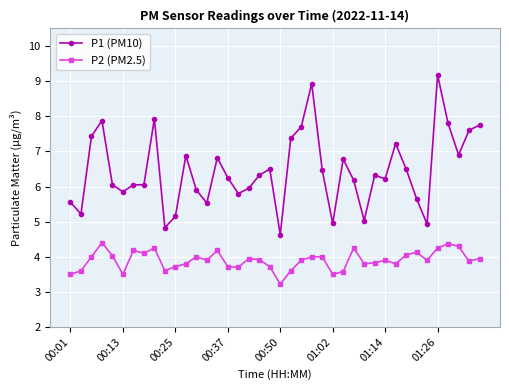

What is the value of the P1 (PM10) point at the 20th from the left?

6.5